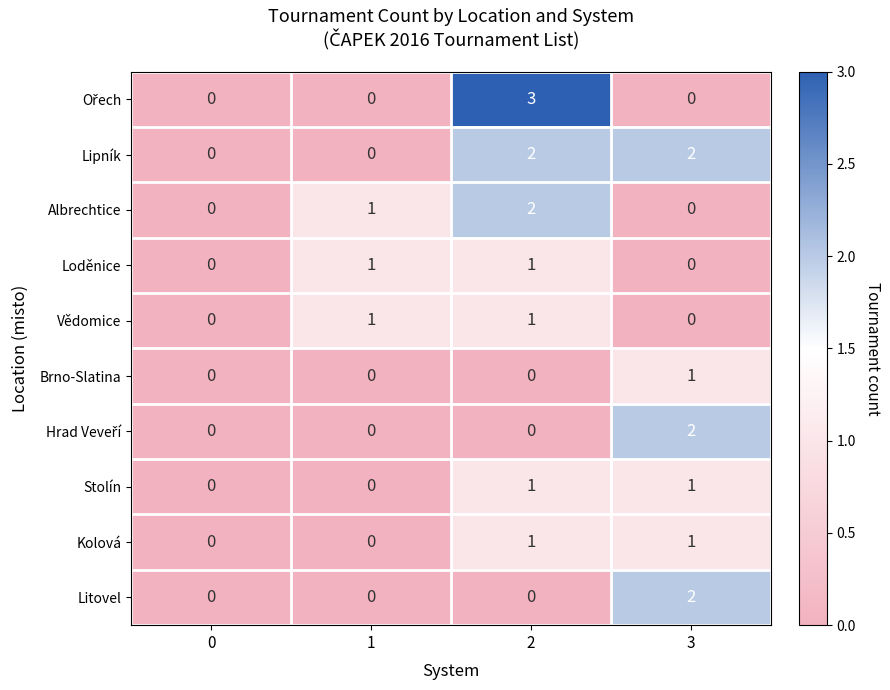

Is it true that Vědomice equals -1 at 0?

False